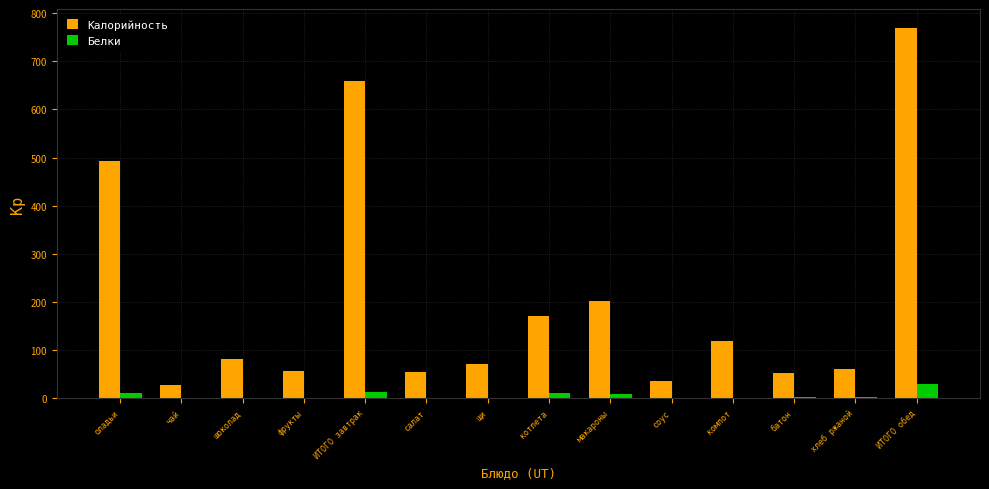

What is the sum of all Белки values?

83.3